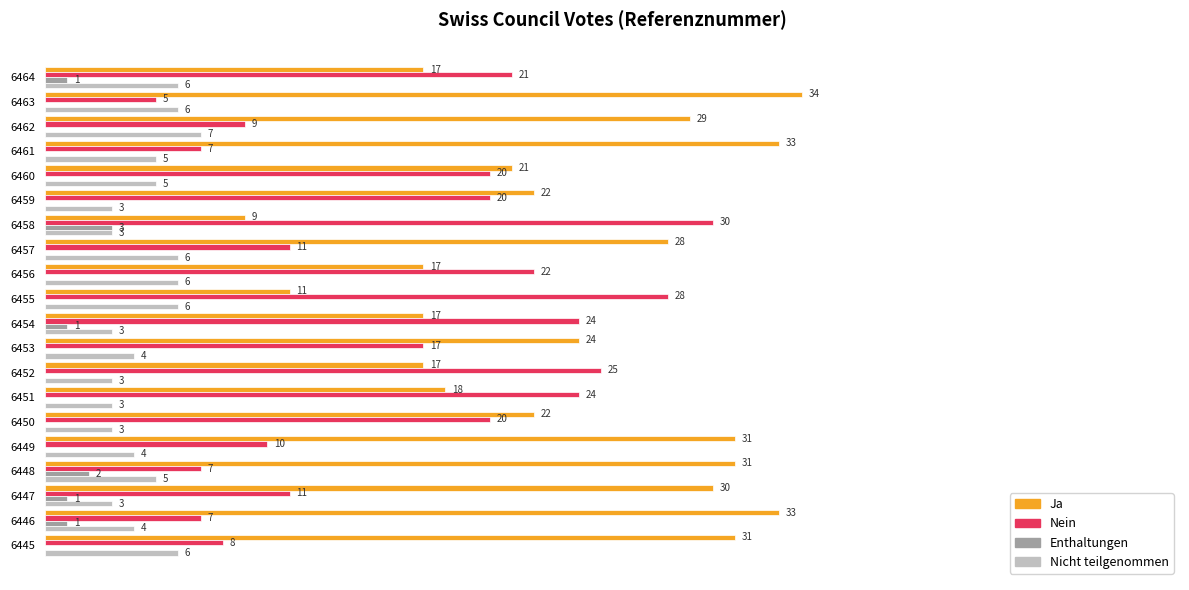

Is the value of Nicht teilgenommen at 6453 greater than the value of Enthaltungen at 6447?

Yes